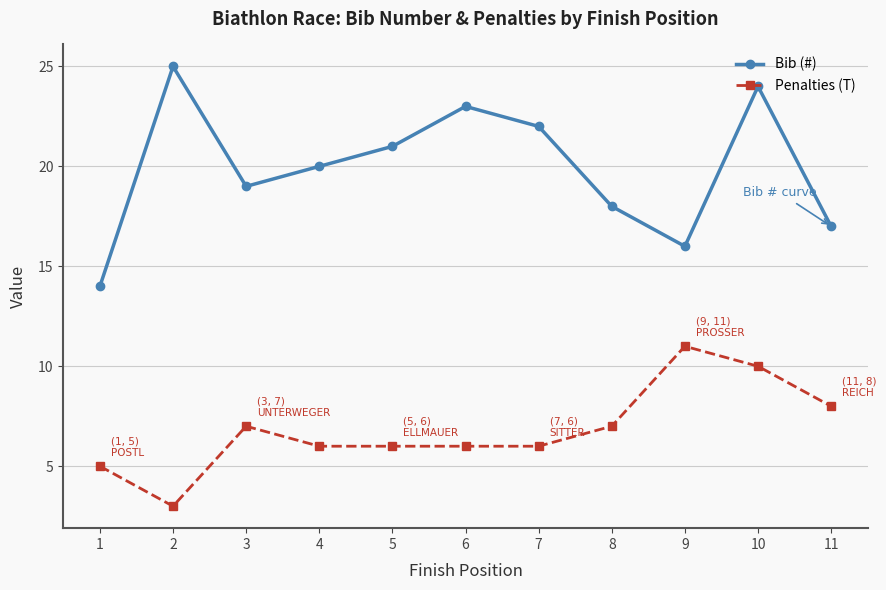

How many interior local peaks does the Bib (#) series have?

3